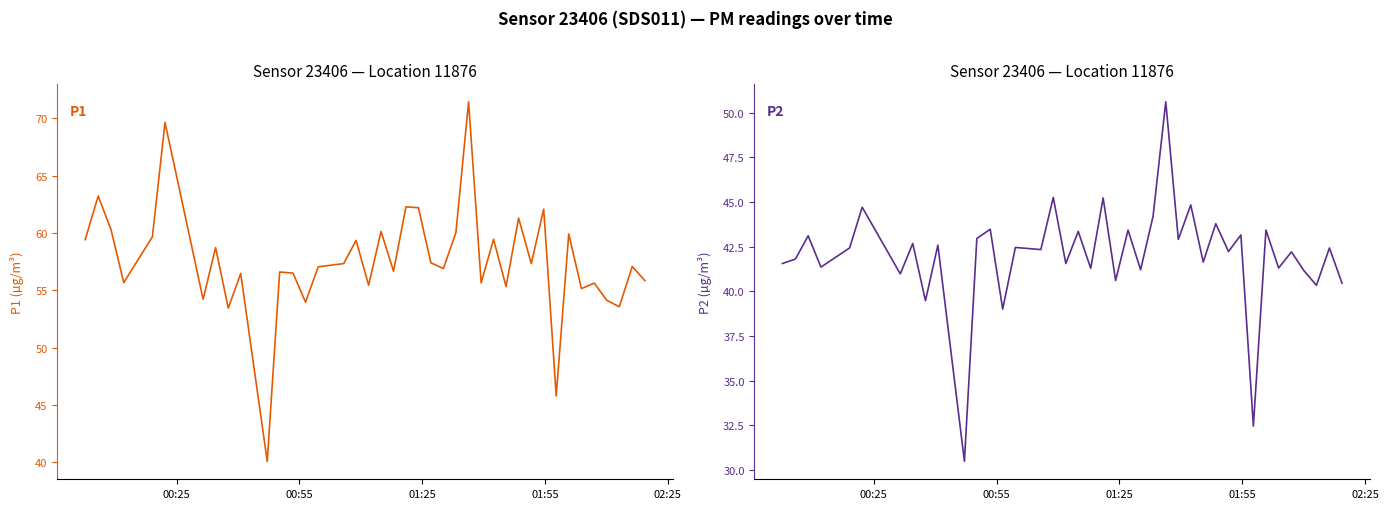

What is the difference between the second highest and minimum values in the P1 series?

29.5